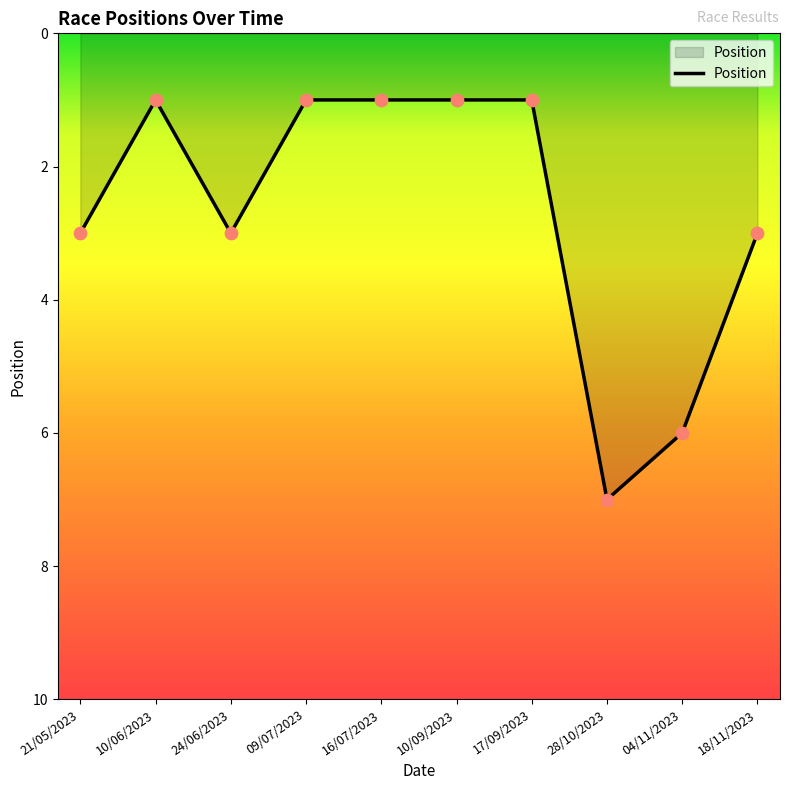

Approximately how many times larger is the value at 24/06/2023 compared to 09/07/2023?

3.0